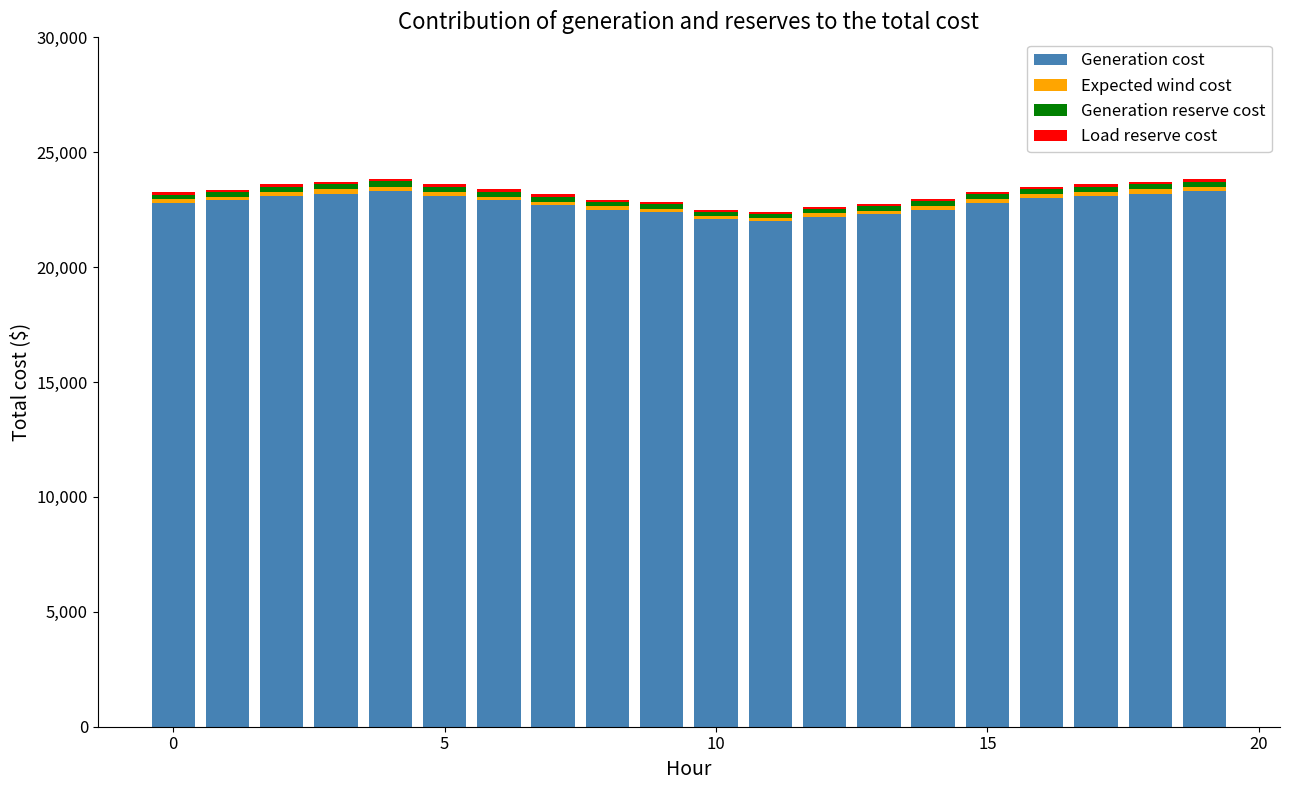

Does the chart contain stacked bars?

Yes